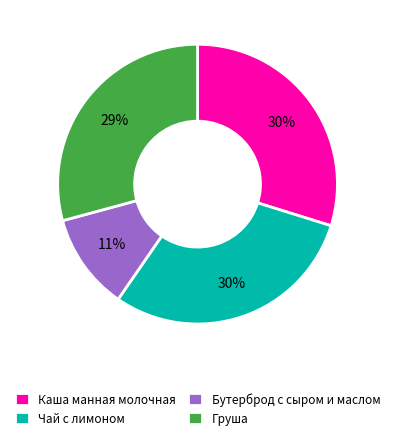

What is the smallest slice in the pie chart?

Бутерброд с сыром и маслом